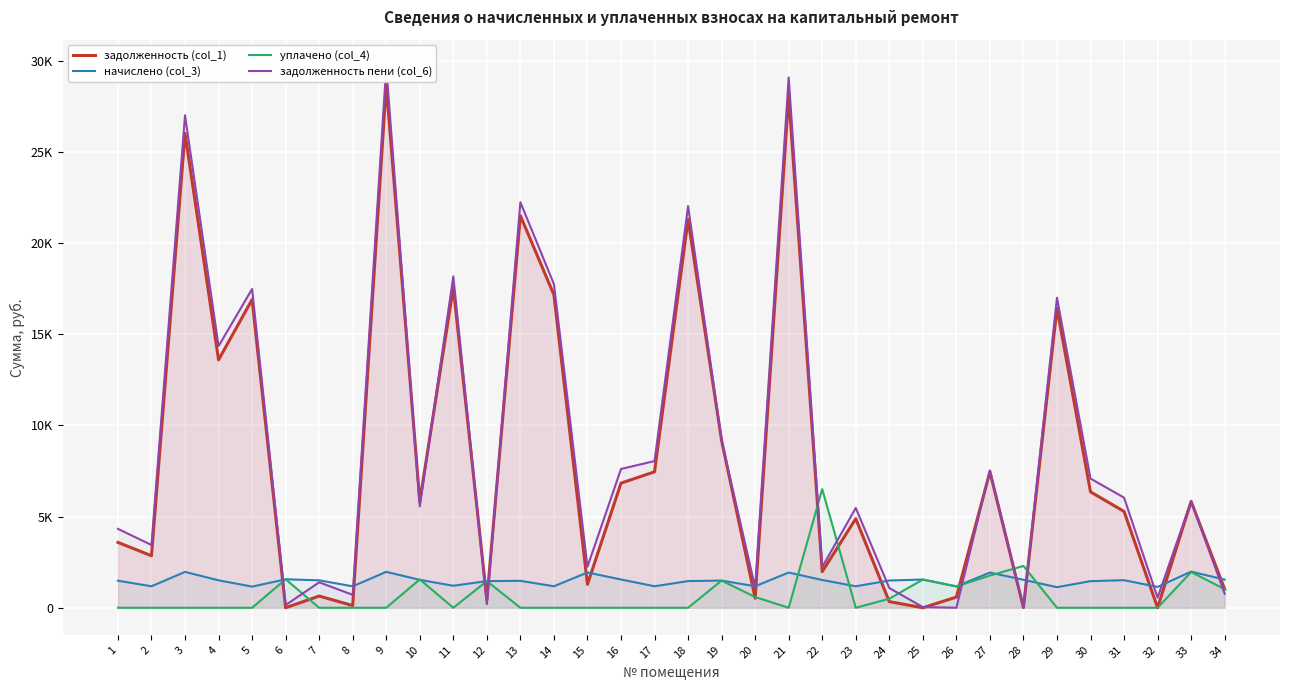

True or false: задолженность (col_1) has a value of 1981.6 at 22.

True